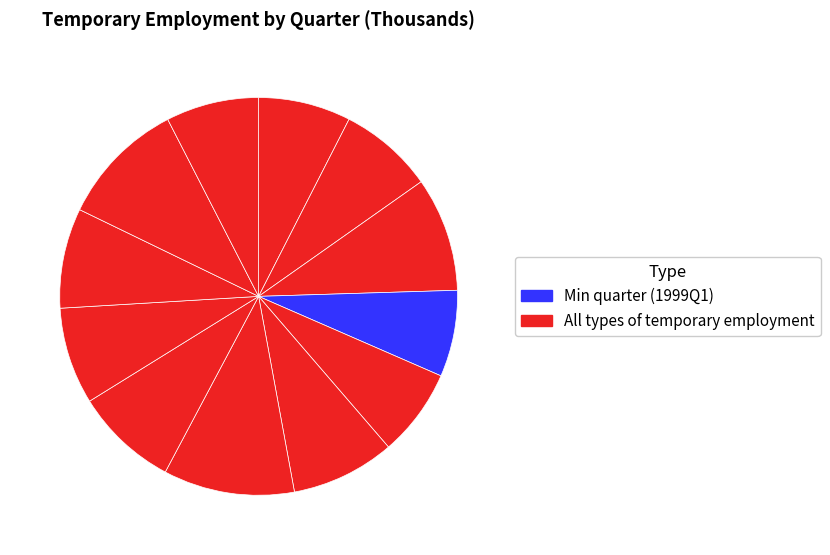

What is the largest slice in the pie chart?

1999Q3